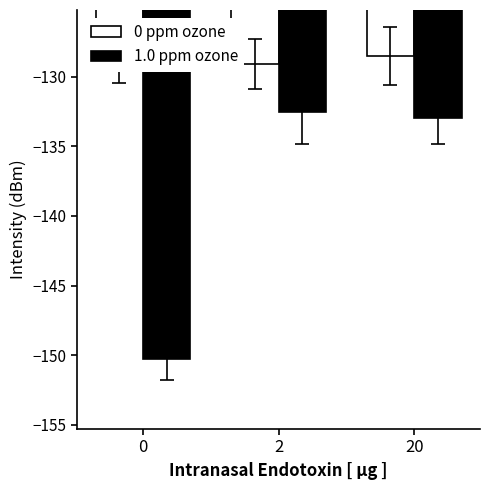

What is the difference between the maximum and second lowest values in the 1.0 ppm ozone series?

0.4